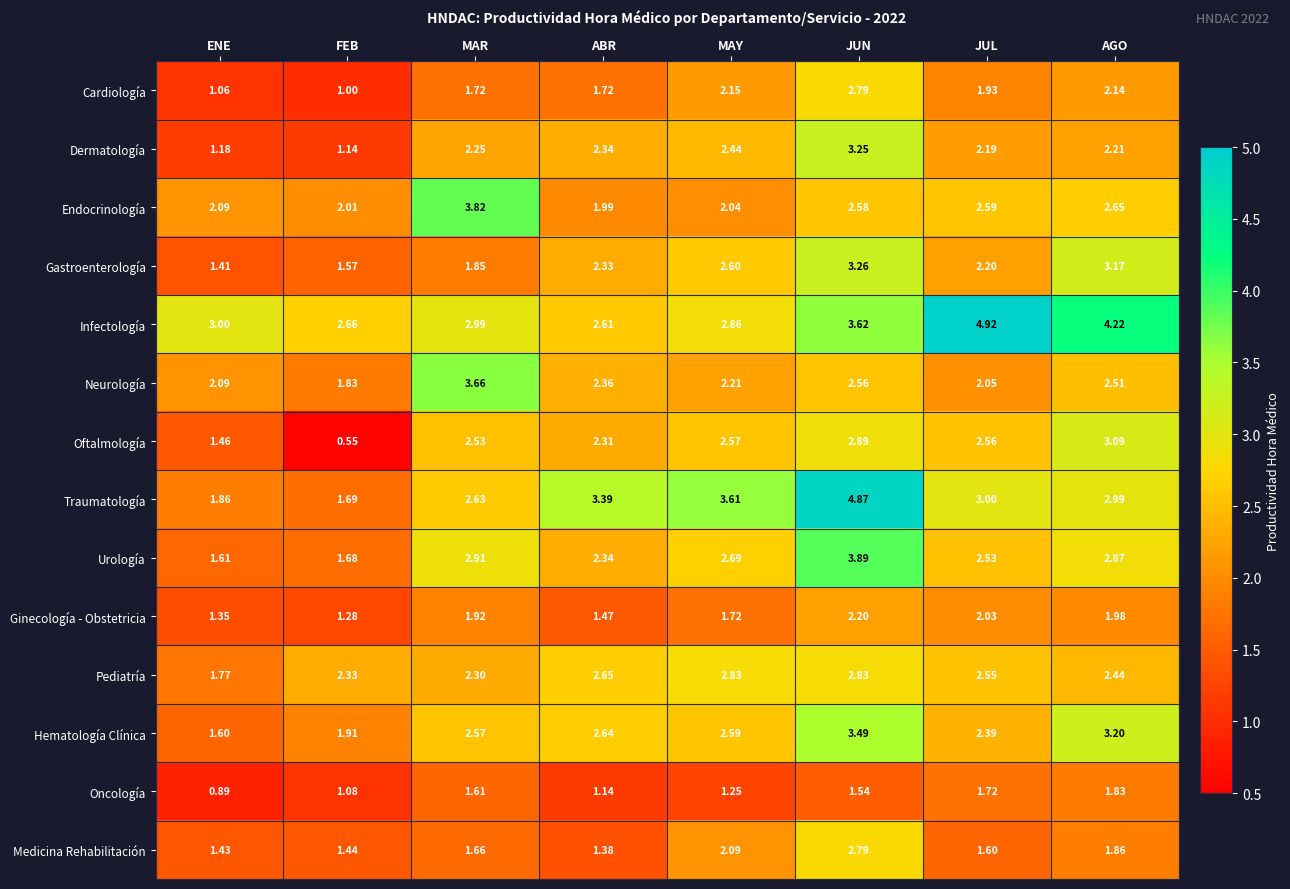

Which series has the largest total across all categories?

Infectología